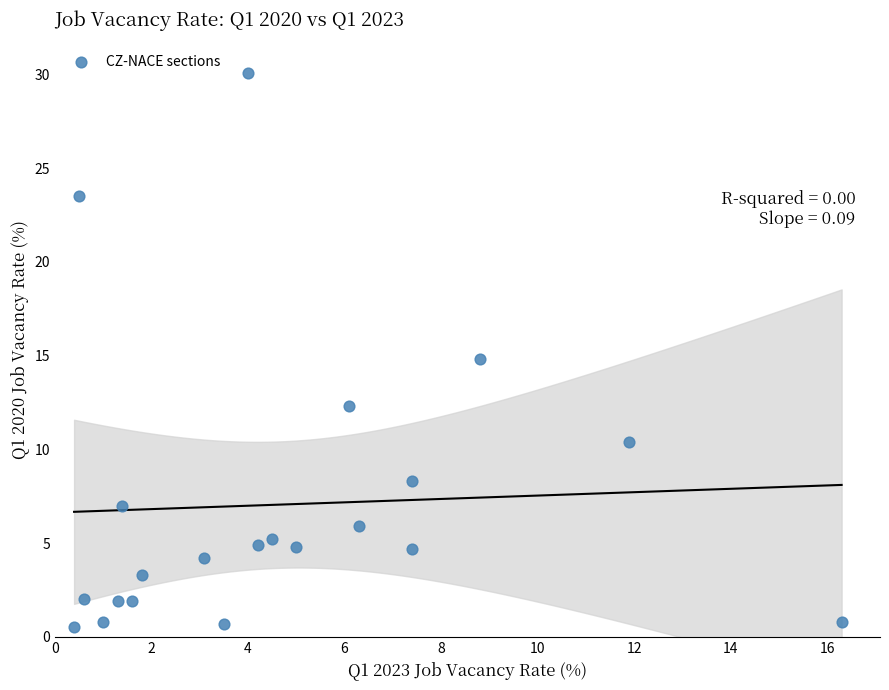

What is the range of Y values (max minus min)?

29.6